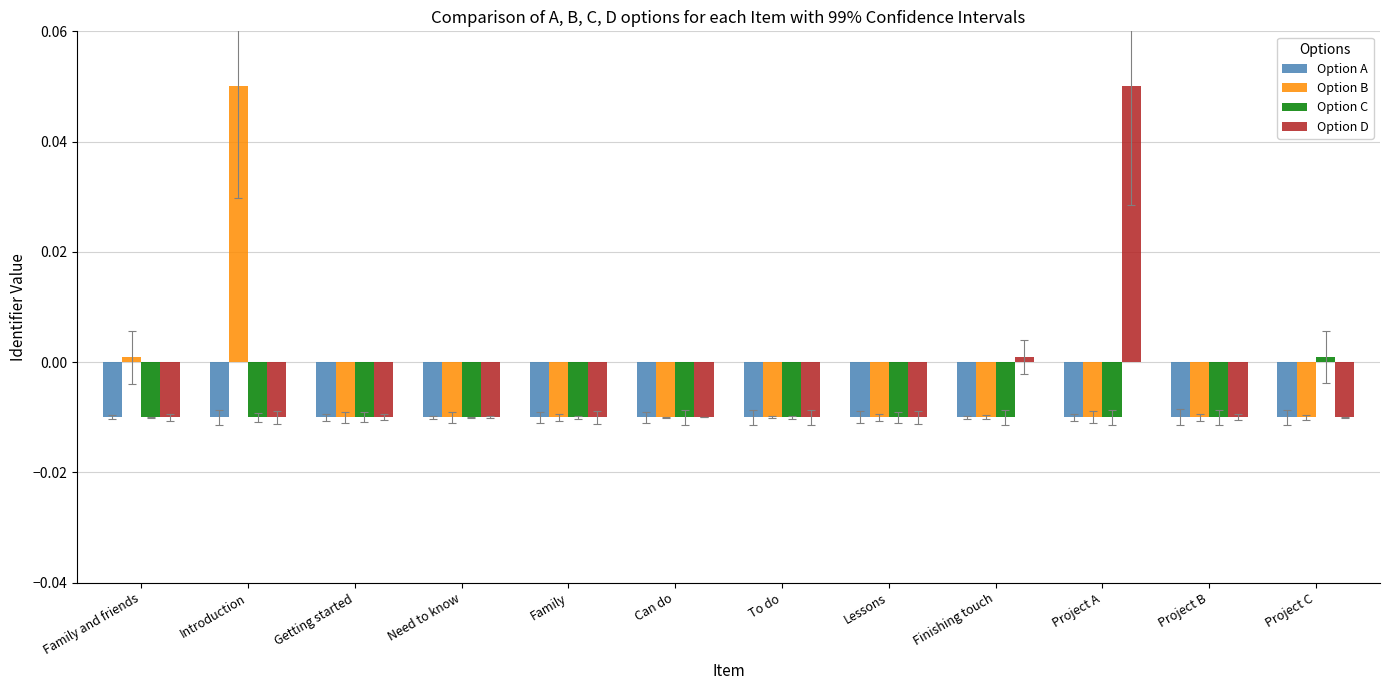

How many bars are there in each group?

4